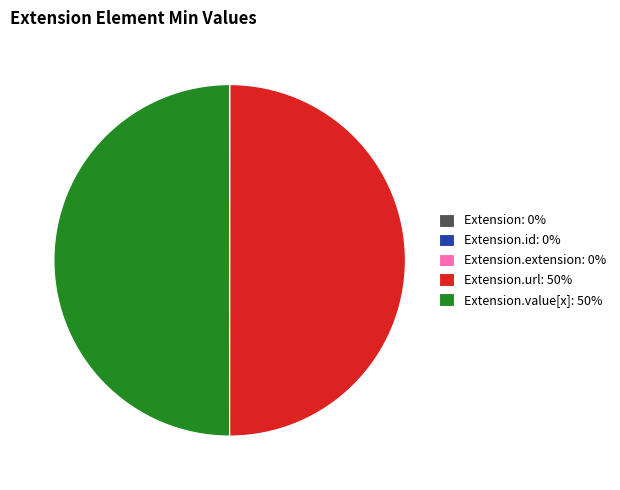

Is it true that Extension.url: 50% is 57% of the pie?

False